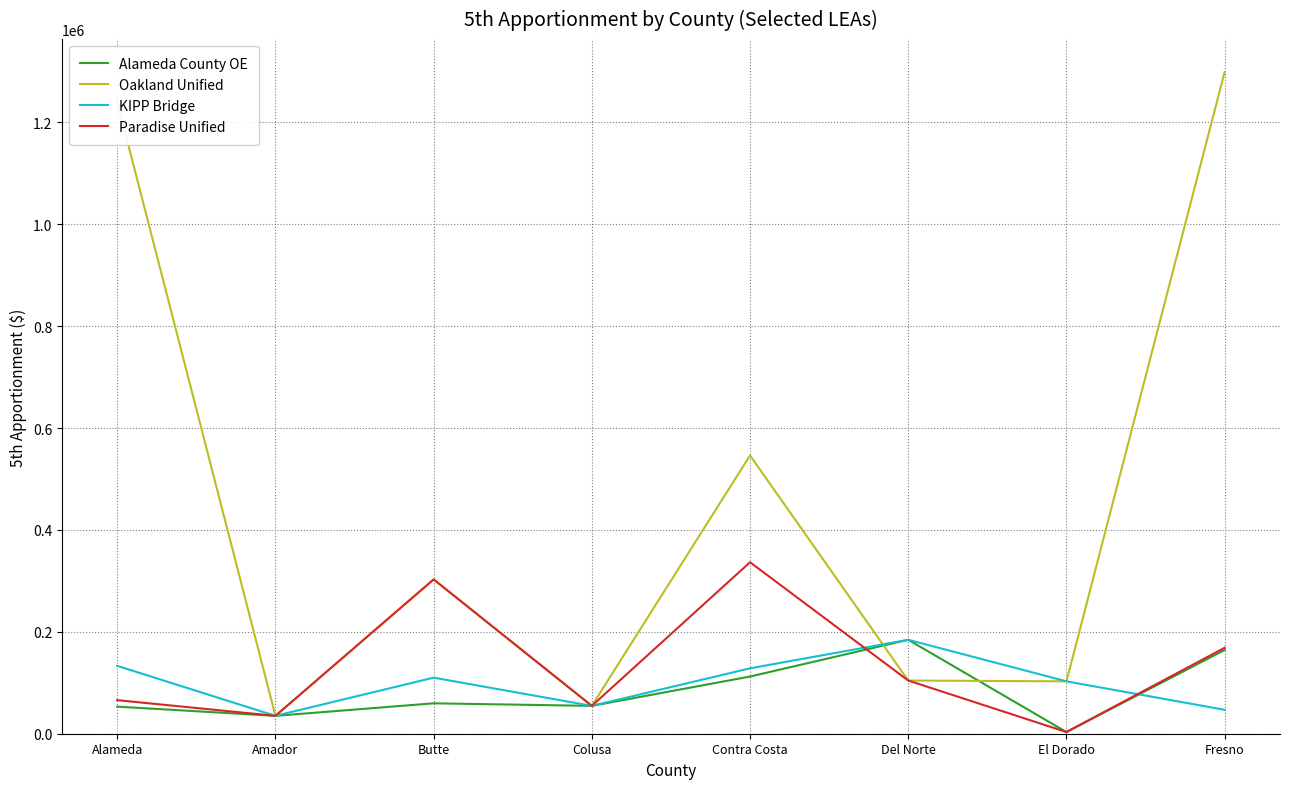

Rank the categories by Paradise Unified value from lowest to highest.

El Dorado, Amador, Colusa, Alameda, Del Norte, Fresno, Butte, Contra Costa